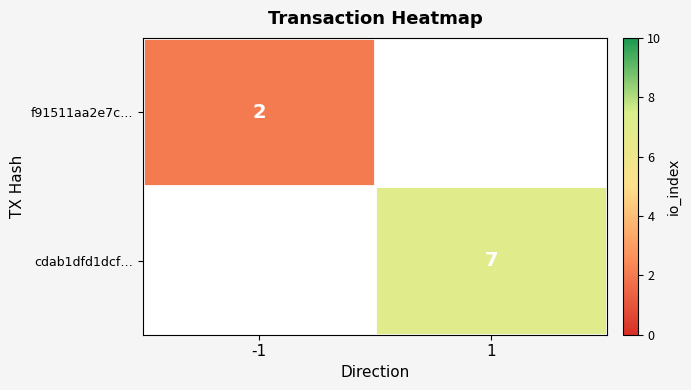

Is it true that cdab1dfd1dcf… equals 5 at 1?

False